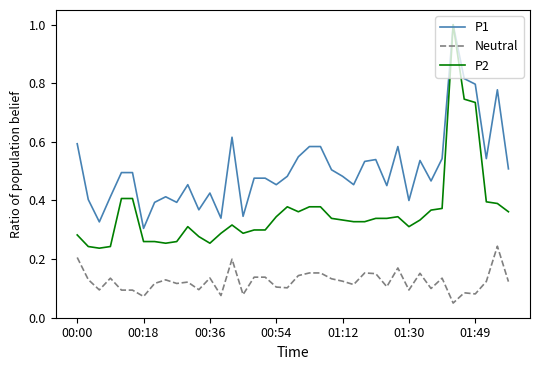

Rank the series by their average value, from highest to lowest.

P1, P2, Neutral